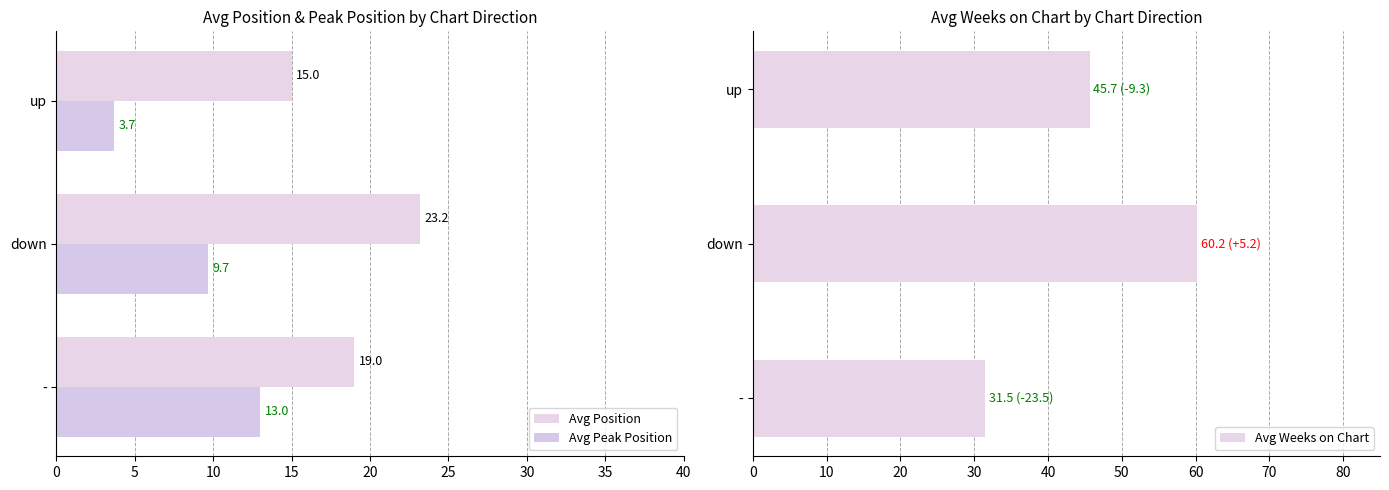

What is the minimum value for Avg Position?

15.0